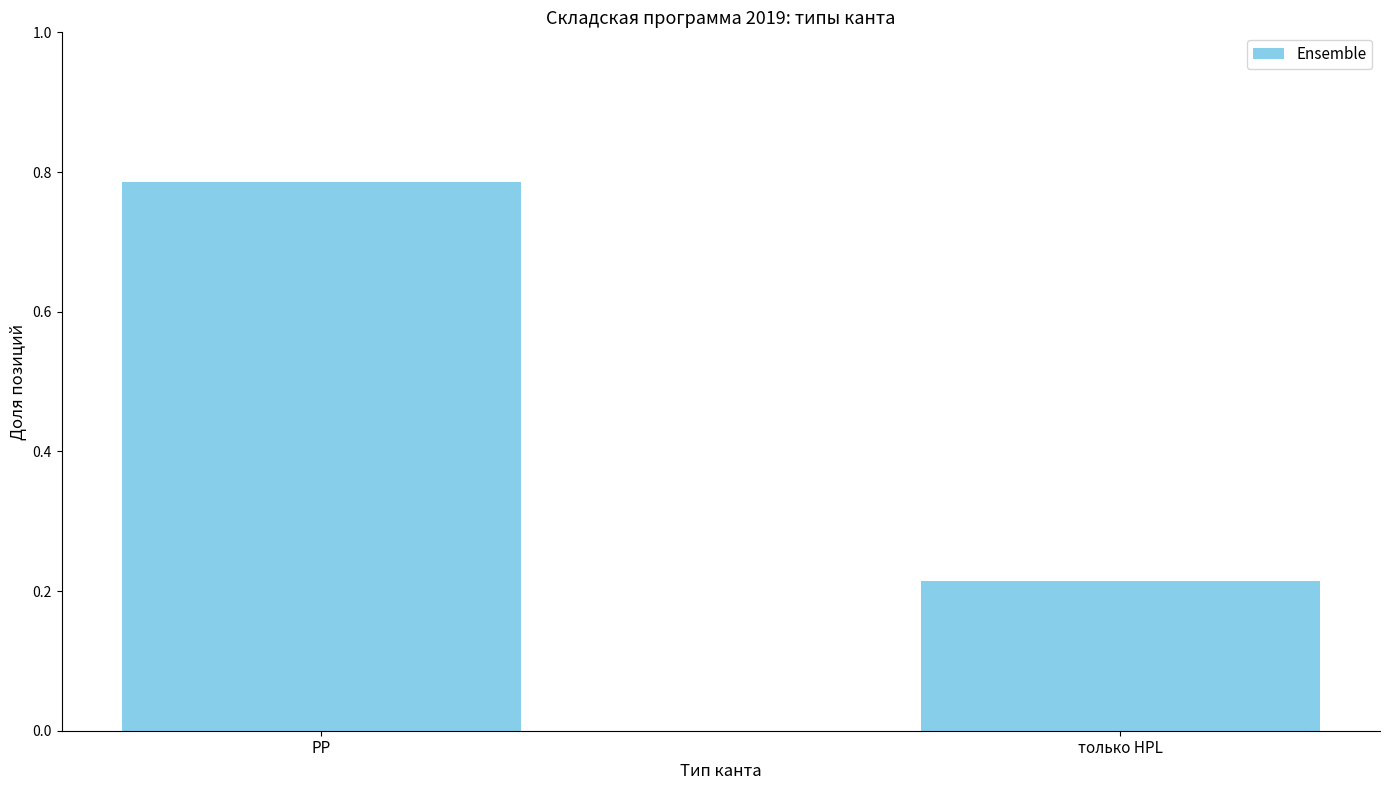

List the labels in order of value, largest first.

РР, только HPL